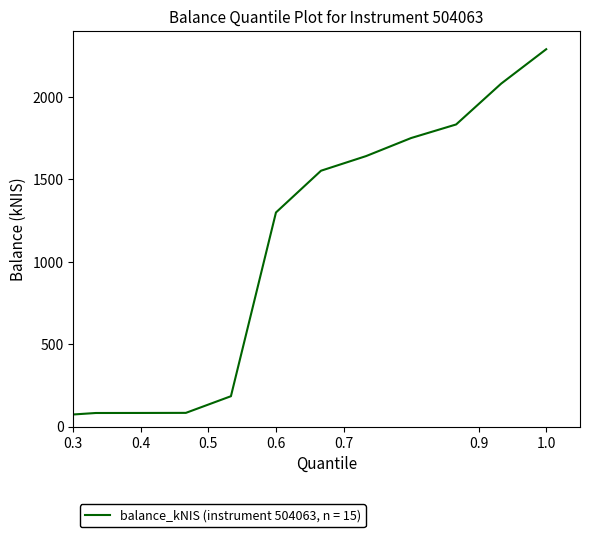

What is the smallest value displayed?

62.7